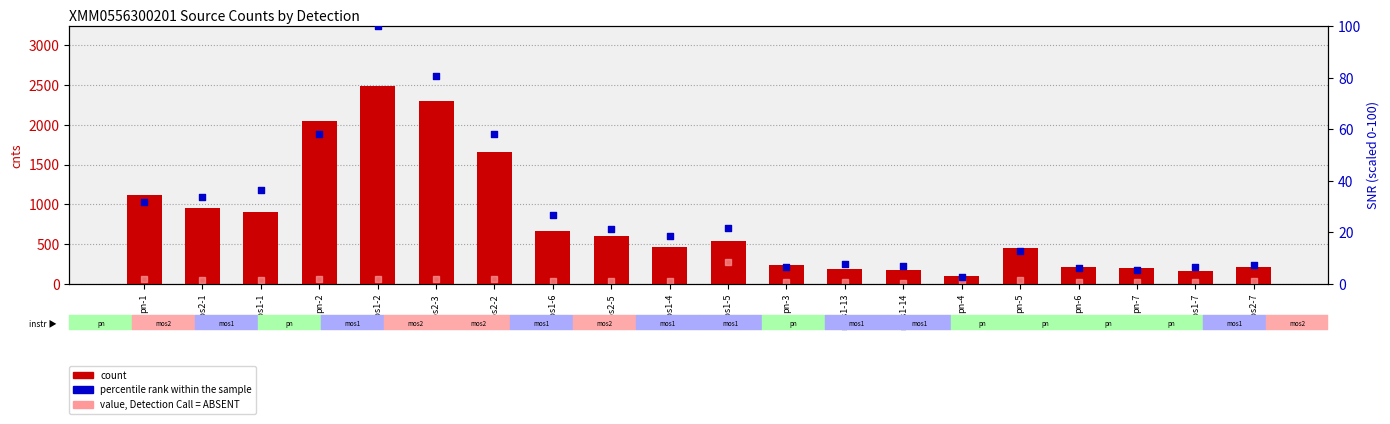

At how many categories does at least one series exceed 1192?

4